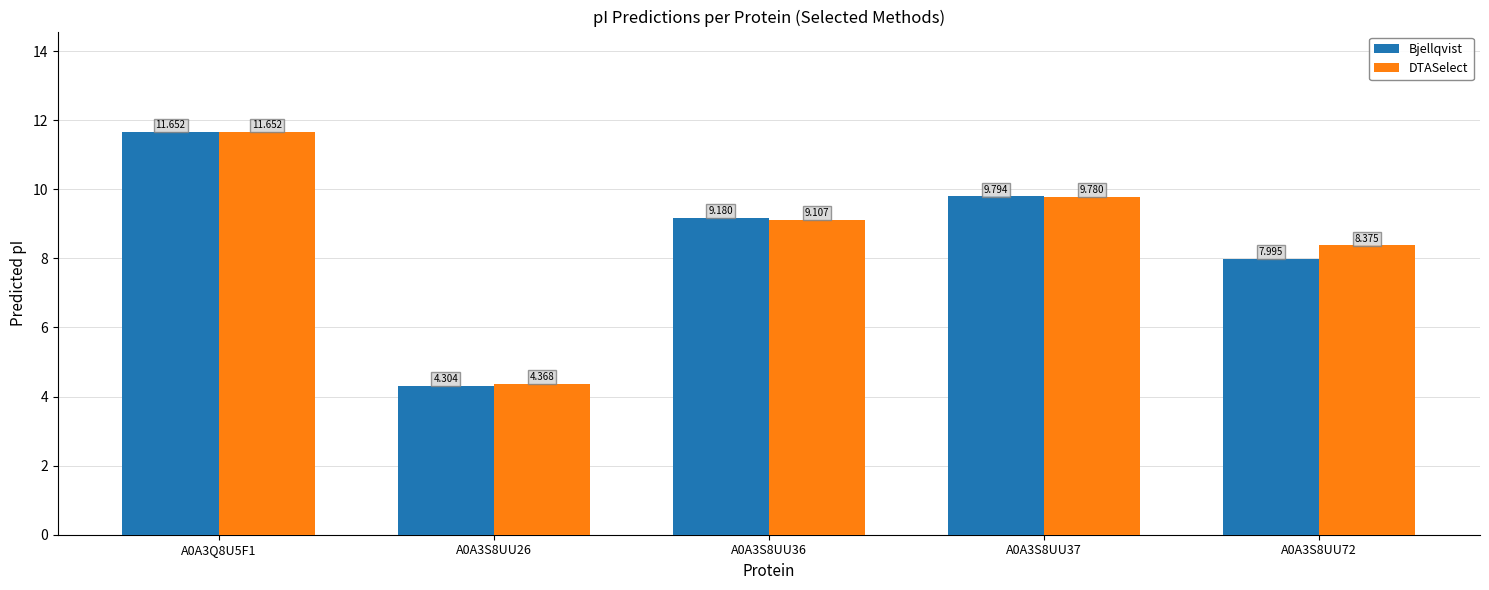

What is the value of the Bjellqvist bar at the 1st from the left?

11.7